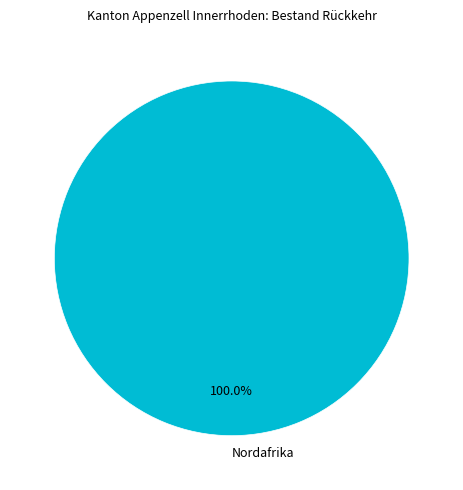

Is there any slice that represents more than half of the pie?

Yes